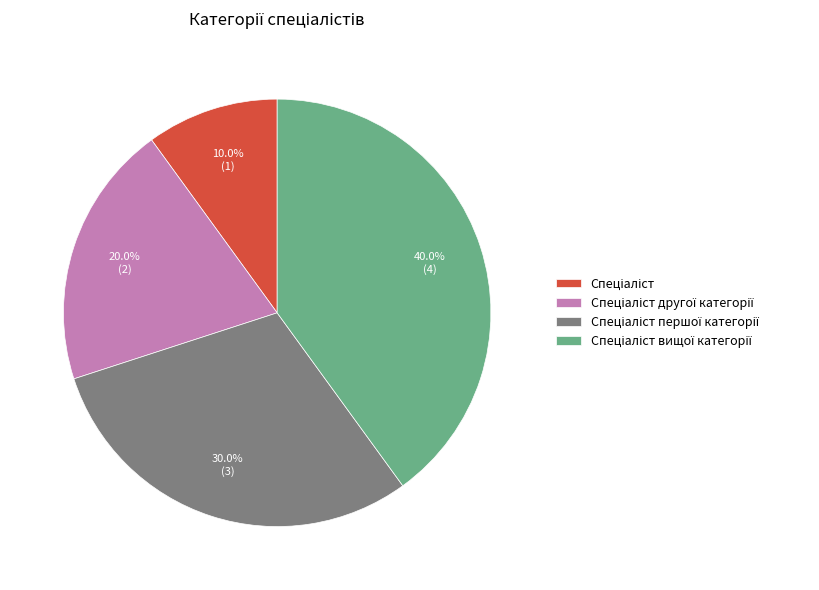

Is there any slice that represents more than half of the pie?

No